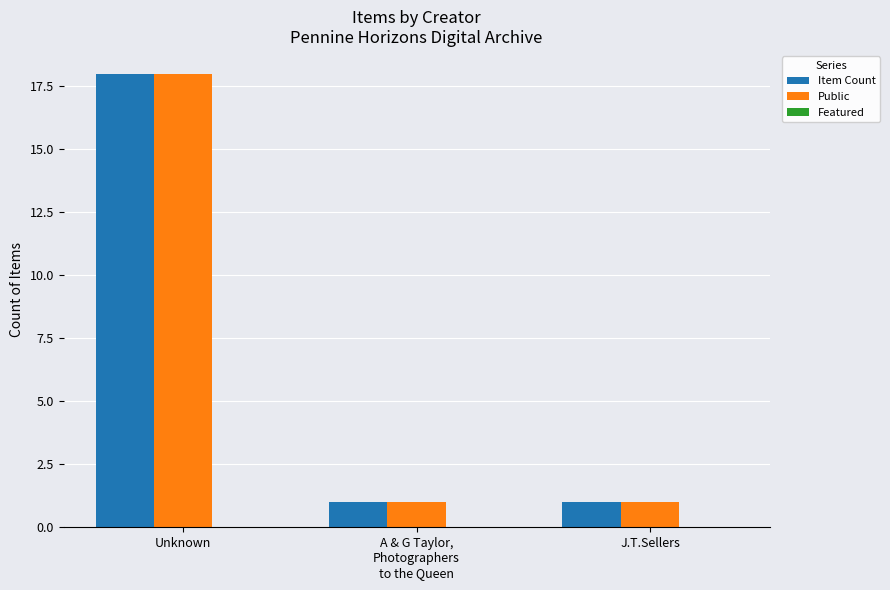

How many categories are shown in the chart?

3